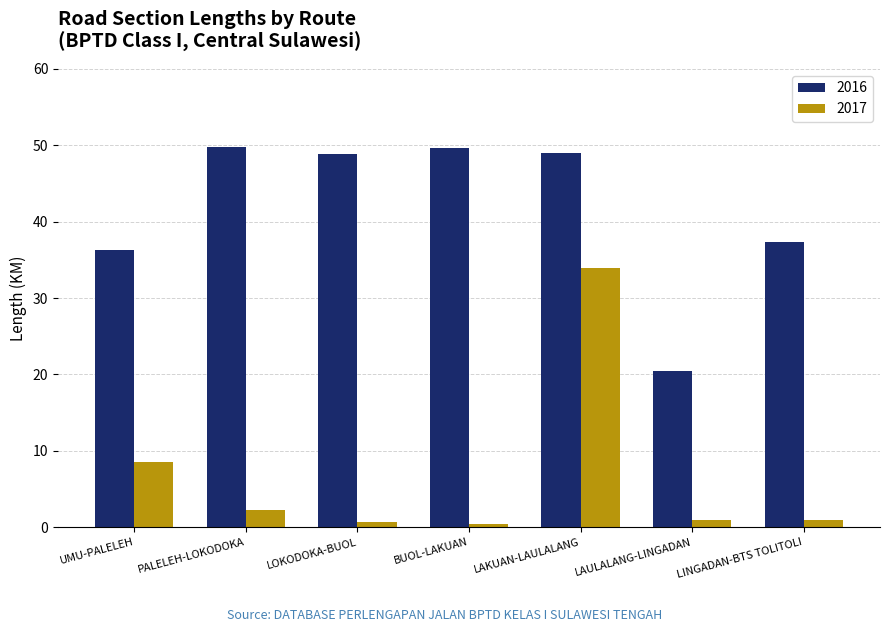

What is the maximum value for 2017?

34.0